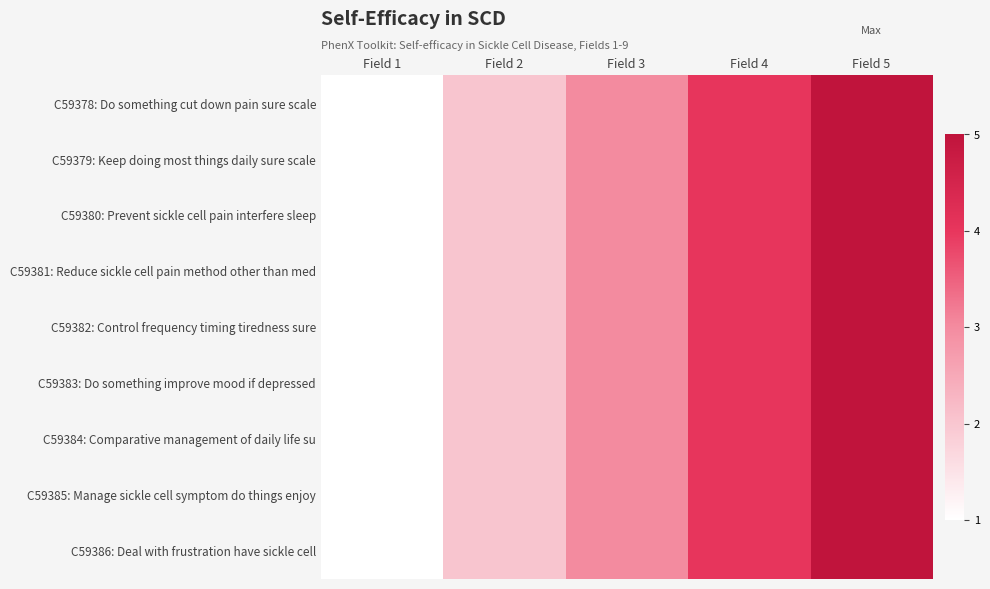

At how many categories does at least one series exceed 2?

3